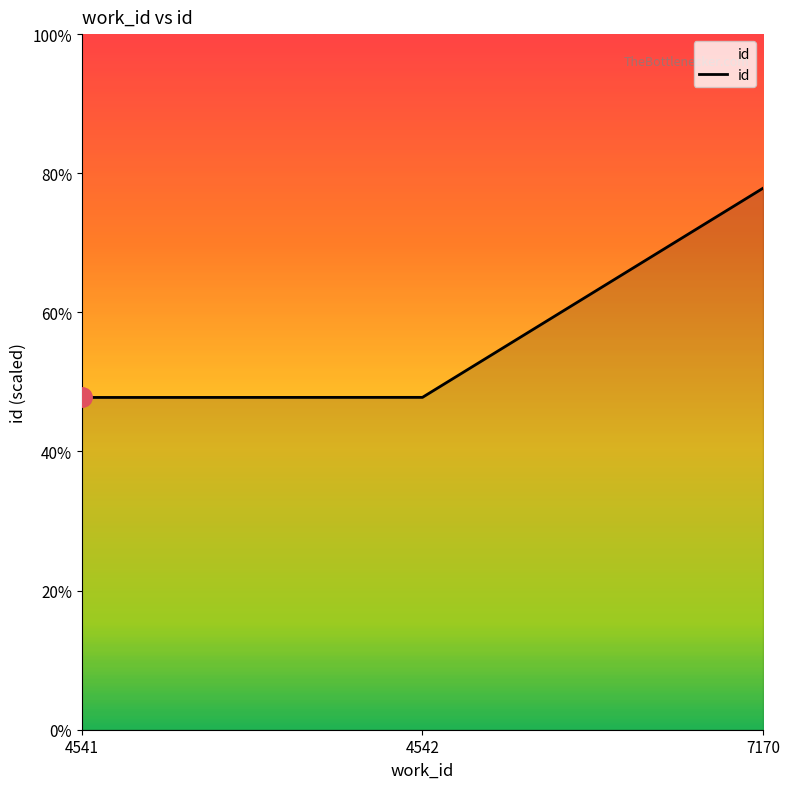

What is the value of the 2nd point from the left?

11945